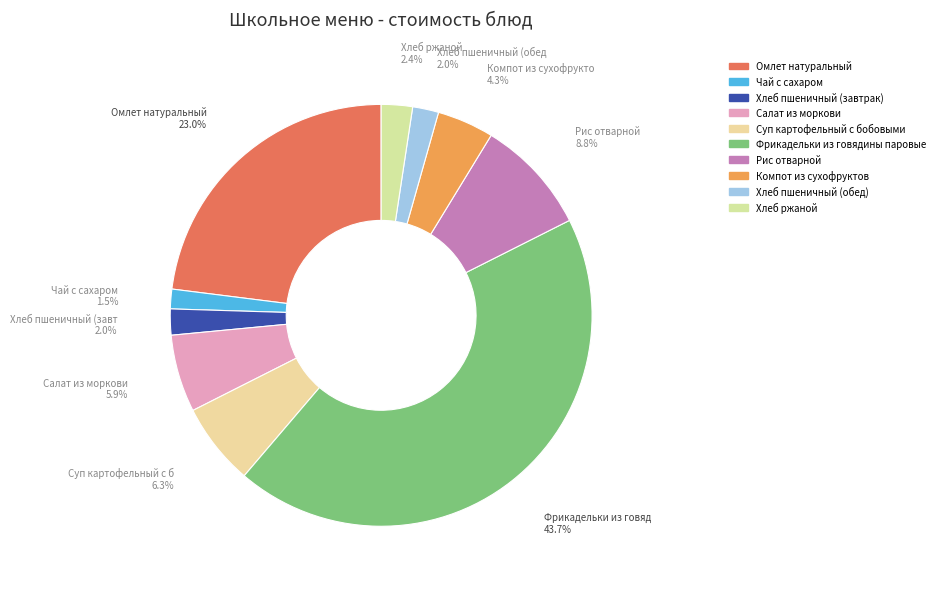

Does any single category account for the majority?

No